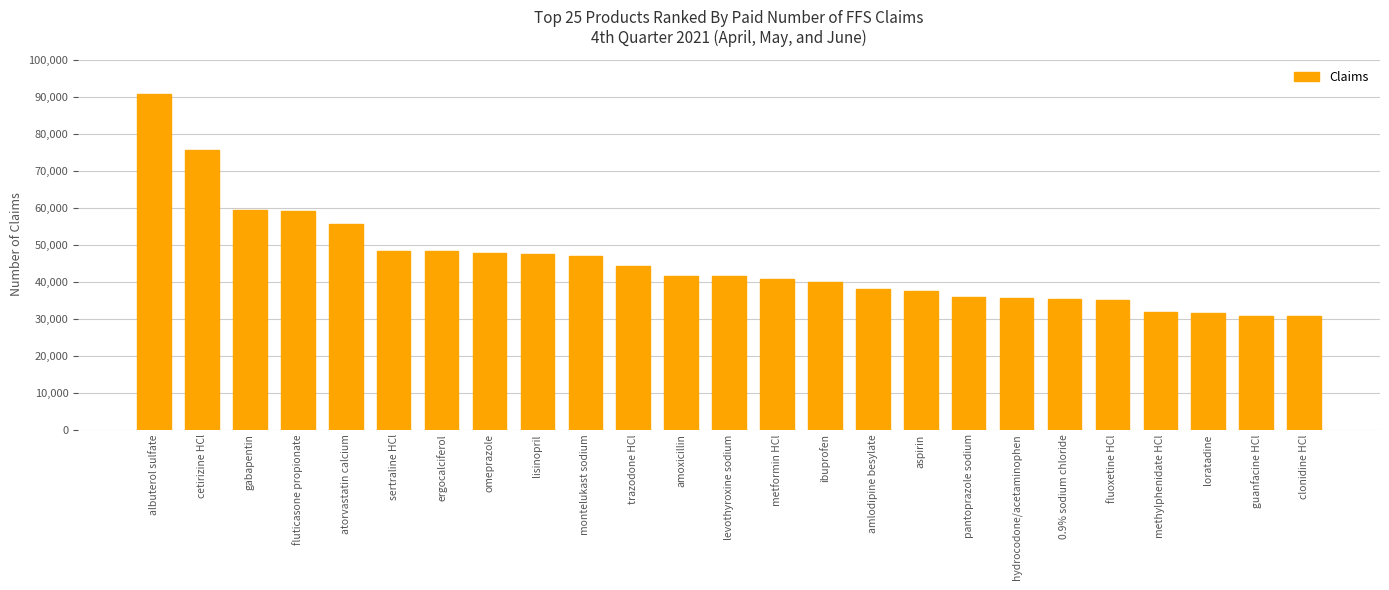

Which category has the highest value across all series?

albuterol sulfate